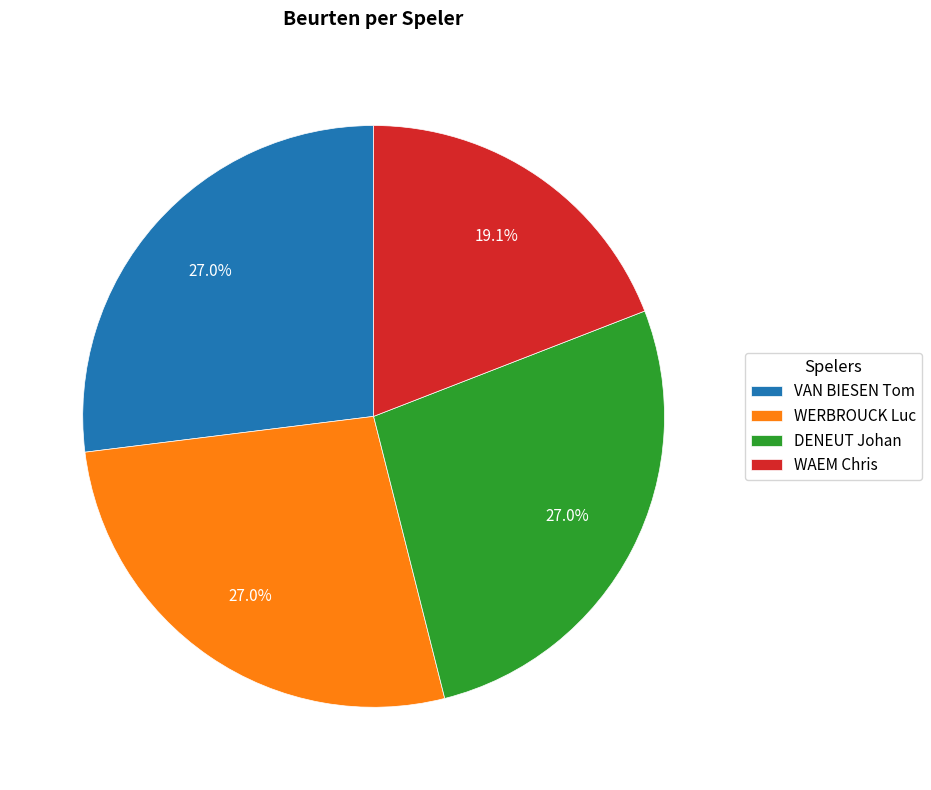

To the nearest percent, what portion does VAN BIESEN Tom represent?

27%